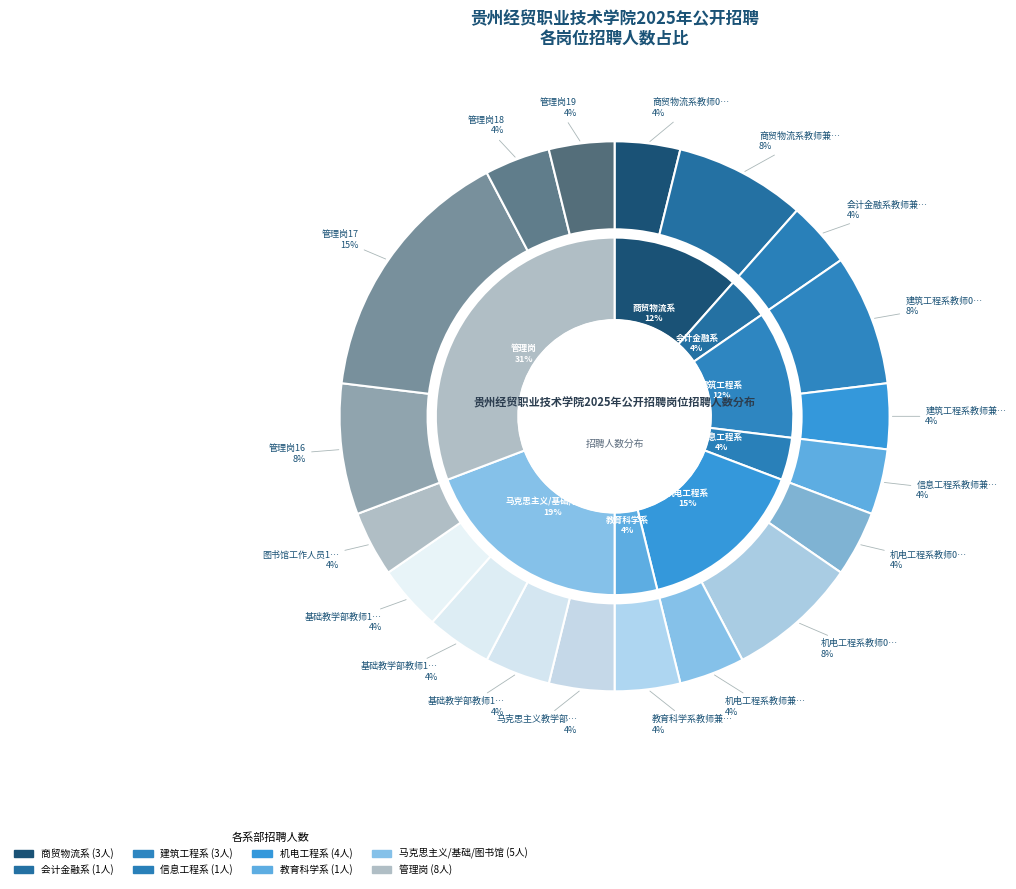

Is it true that 机电工程系教师07 is 4% of the pie?

True